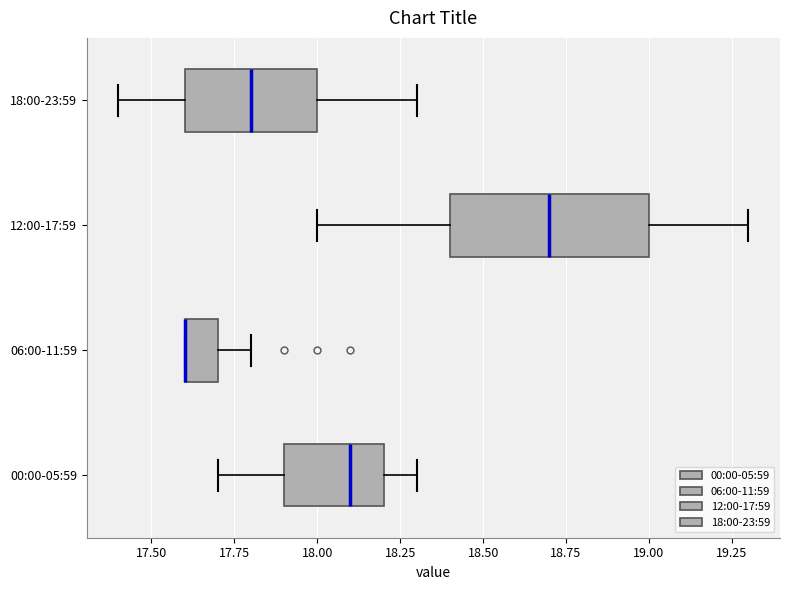

Which box is the widest, from its left edge to its right edge?

12:00-17:59